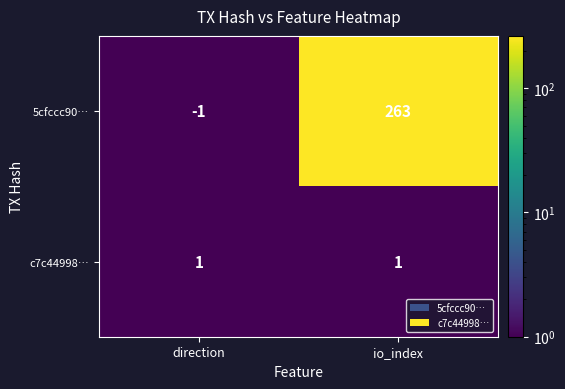

Between direction and io_index, which series saw the biggest shift?

5cfccc90…